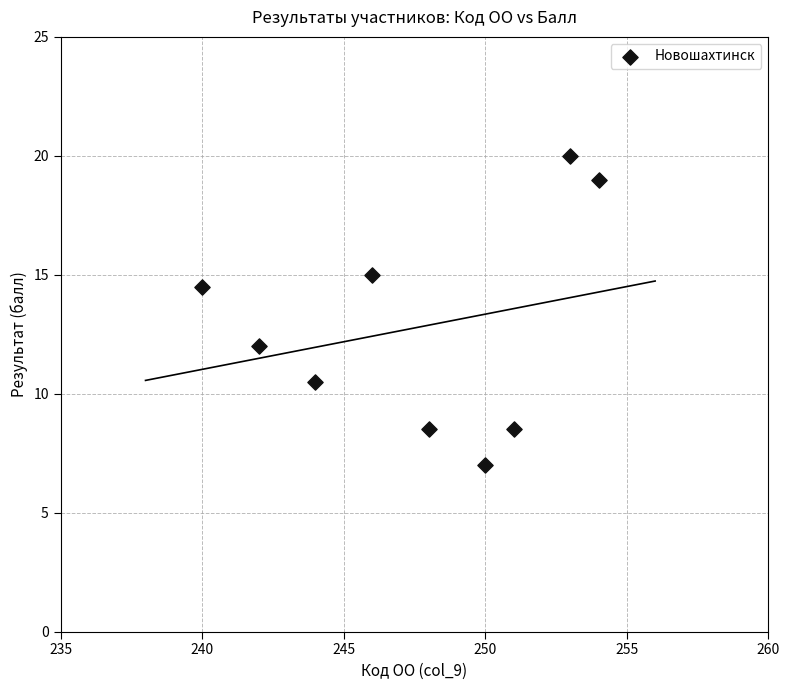

What is the range of Y values (max minus min)?

13.0